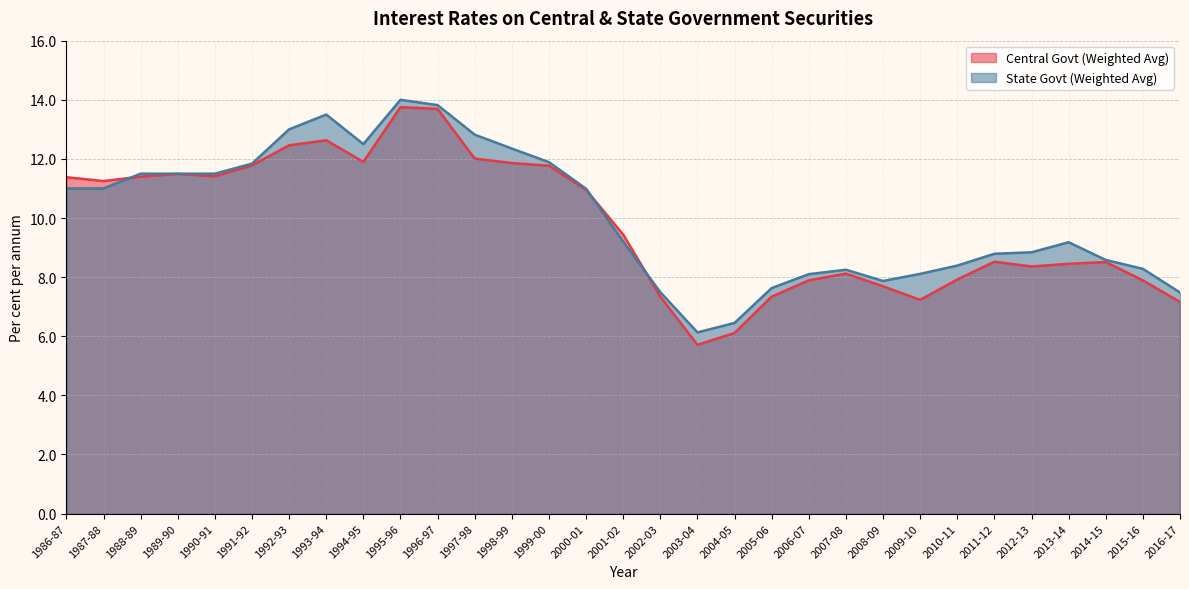

What position from the left is 1996-97?

11